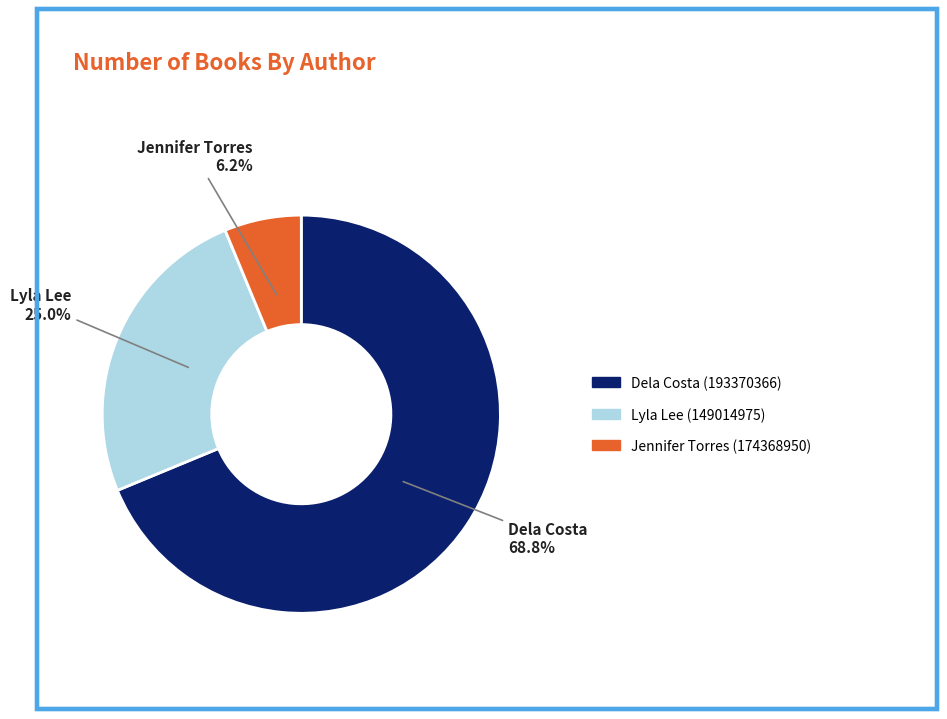

Is there a majority slice in this chart?

Yes